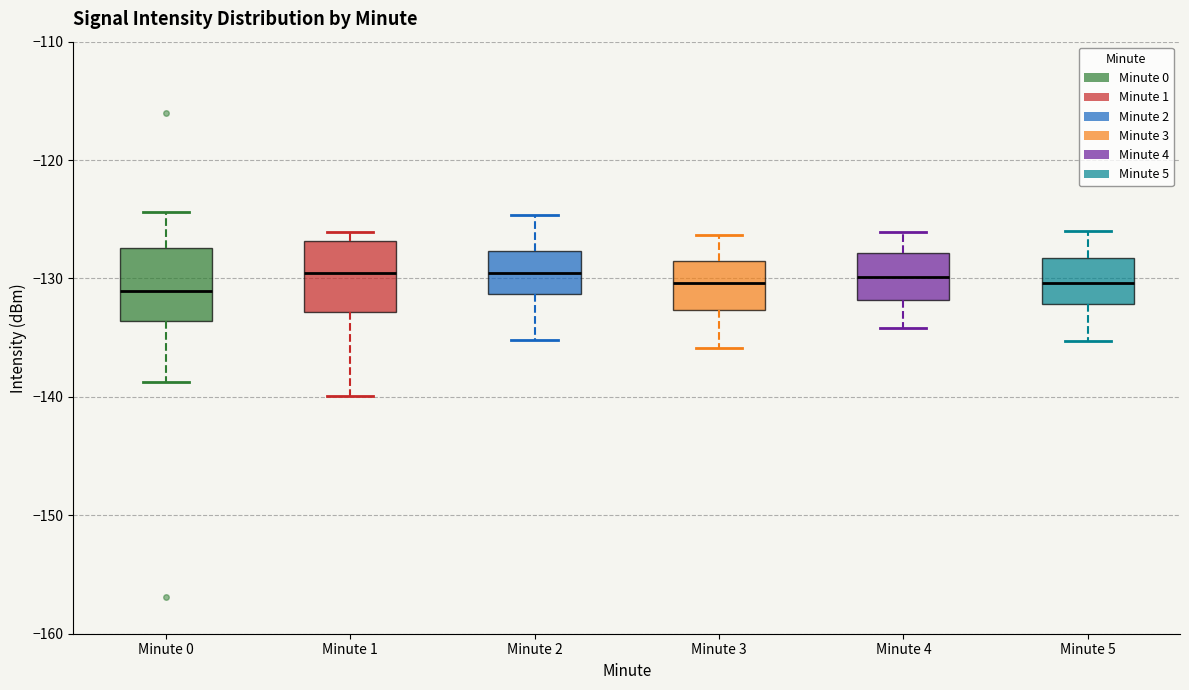

Reading left to right, transcribe this box plot: for each box, give where its median line is, the range the box spans, and where its two whiskers end, as read against the y-axis. The values are not printed on the chart, so give them approximately, as read against the axis.

Minute 0: median -131, box -134 to -127, whiskers -139 to -124
Minute 1: median -130, box -133 to -127, whiskers -140 to -126
Minute 2: median -129, box -131 to -128, whiskers -135 to -125
Minute 3: median -130, box -133 to -129, whiskers -136 to -126
Minute 4: median -130, box -132 to -128, whiskers -134 to -126
Minute 5: median -130, box -132 to -128, whiskers -135 to -126